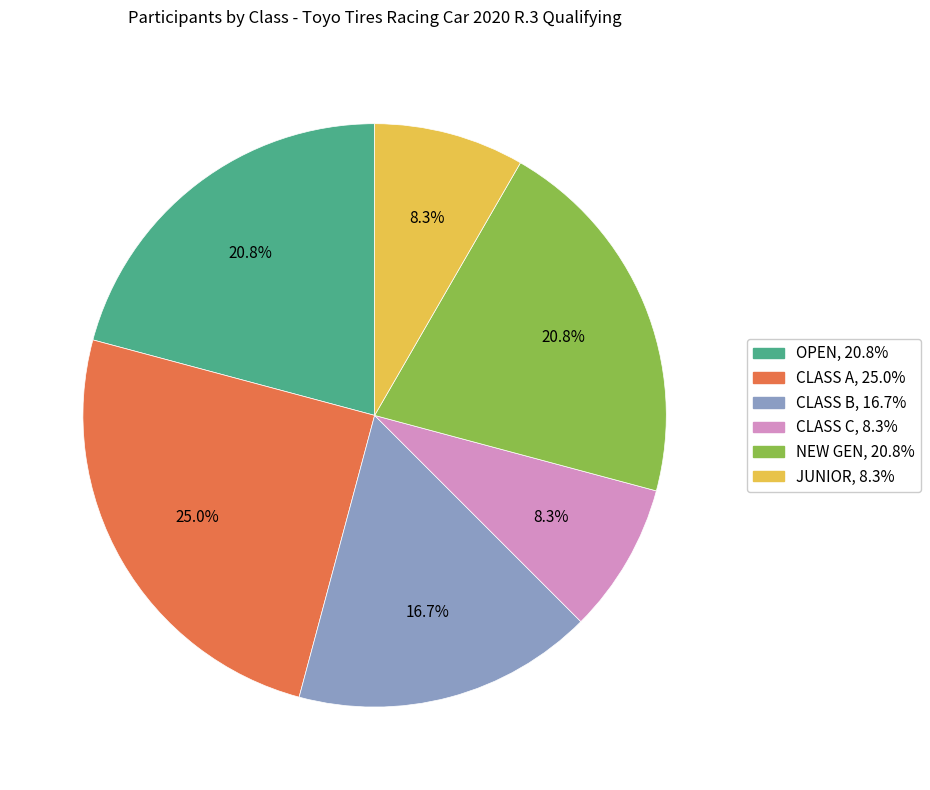

What is the largest slice in the pie chart?

CLASS A